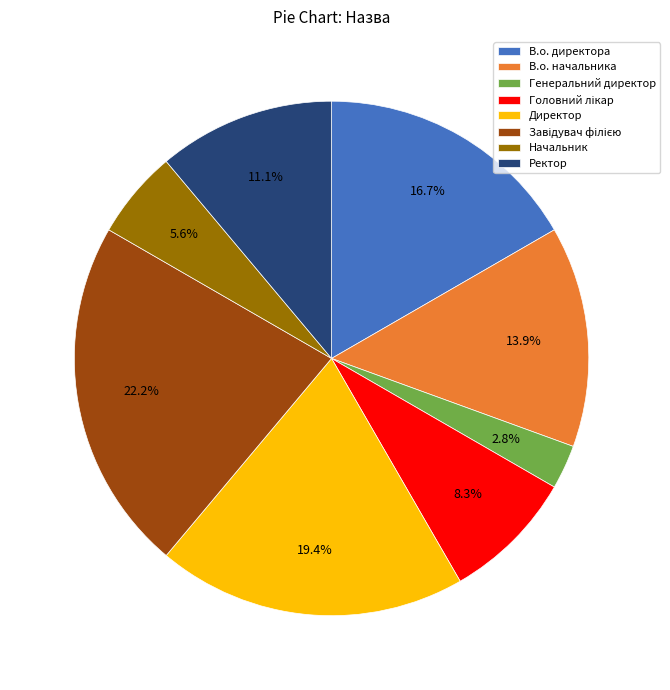

True or false: Ректор accounts for 23% of the total.

False